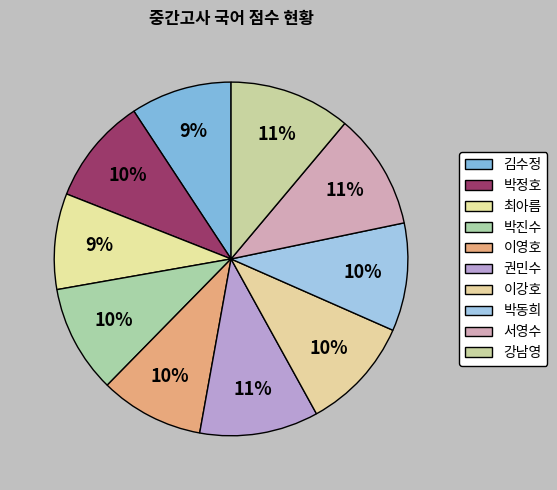

True or false: 박진수 accounts for 10% of the total.

True